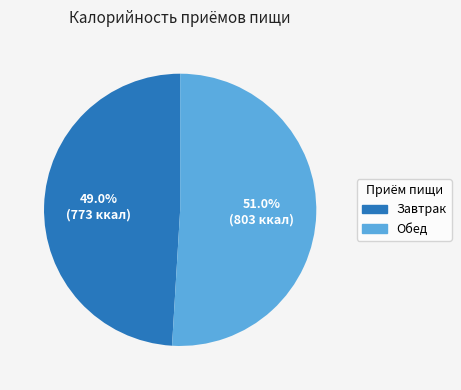

Rank the categories by value from lowest to highest.

Завтрак, Обед